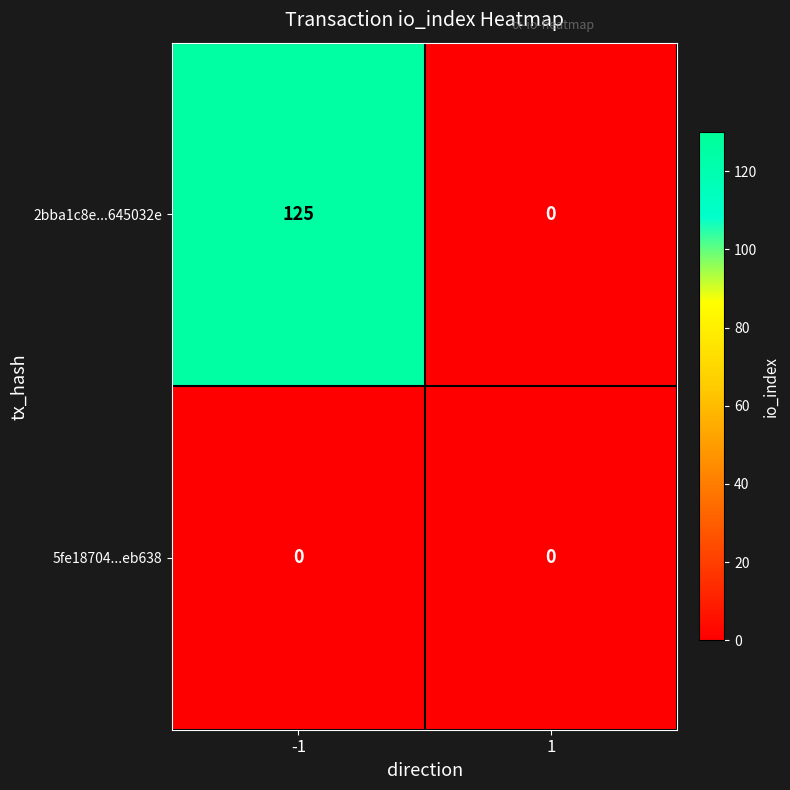

Count the number of data series in this chart.

2